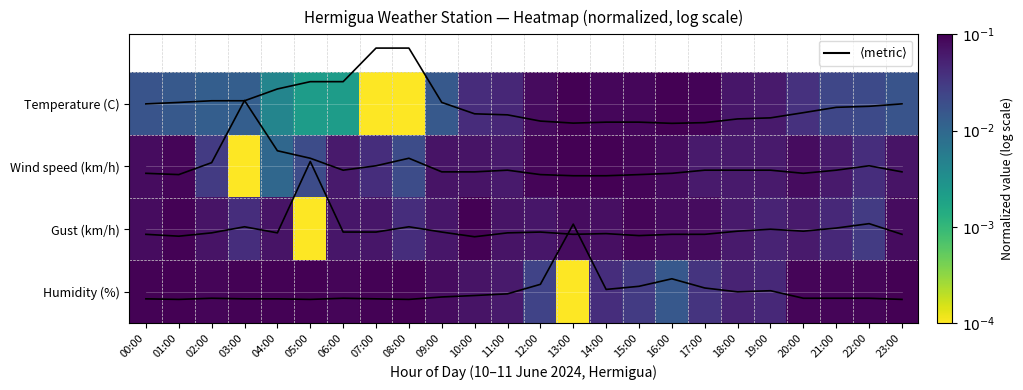

The Wind speed (km/h) series shows -1.7 at 05:00. True or false?

True